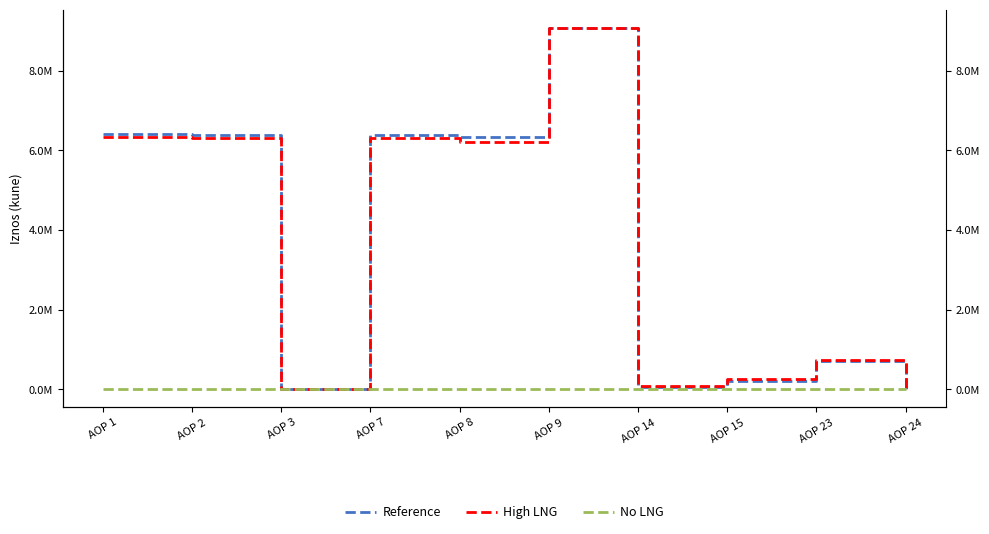

What is the value of the Reference point at the 1st from the left?

6419160